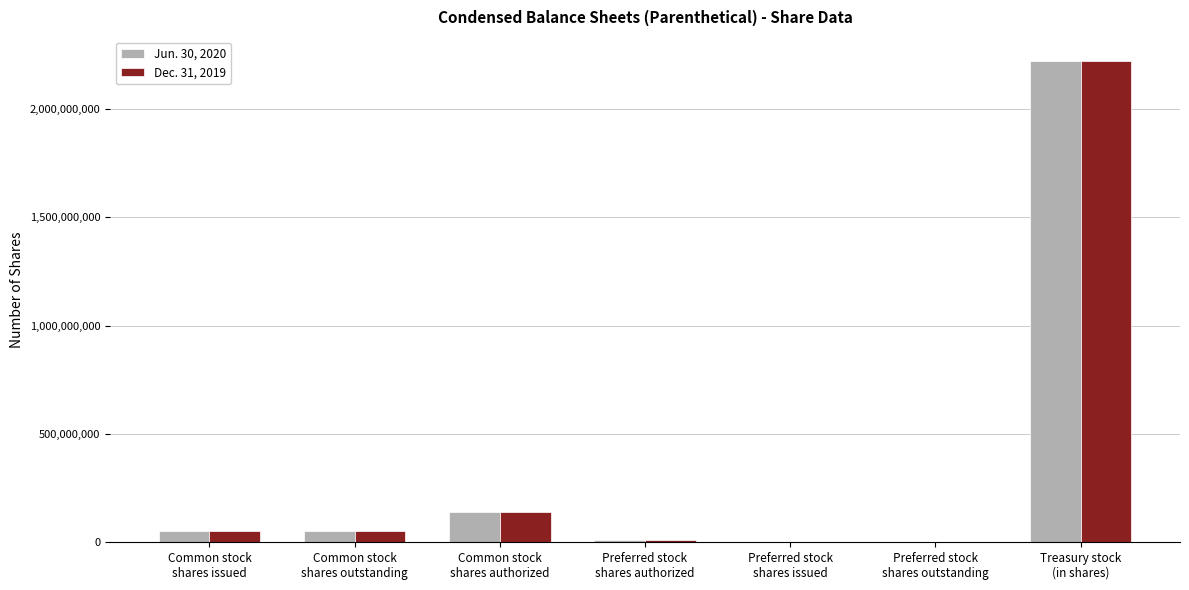

What is the sum of all Dec. 31, 2019 values?

2476206057